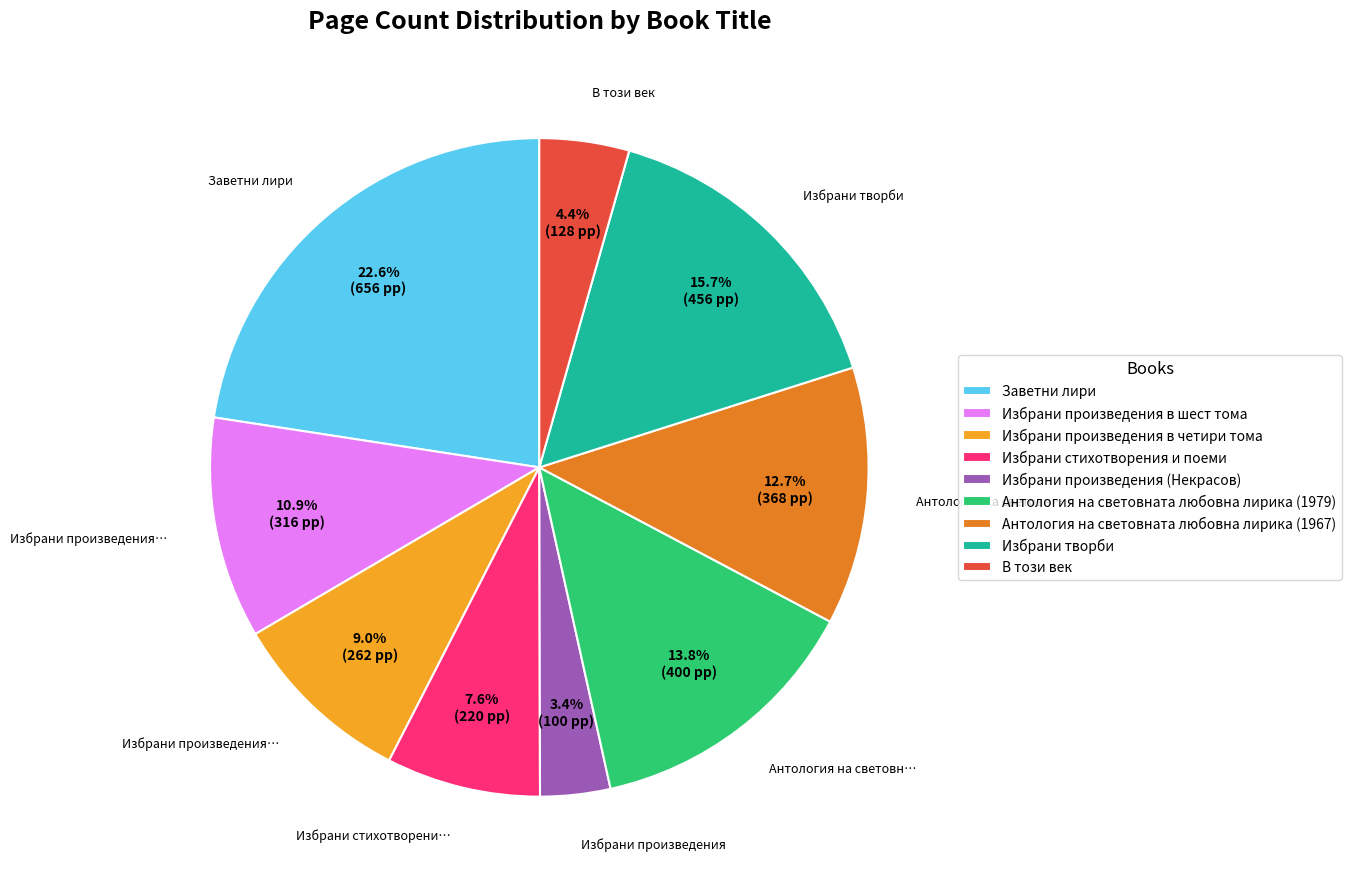

Is it true that Антология на световната любовна лирика (1967) is 4% of the pie?

False